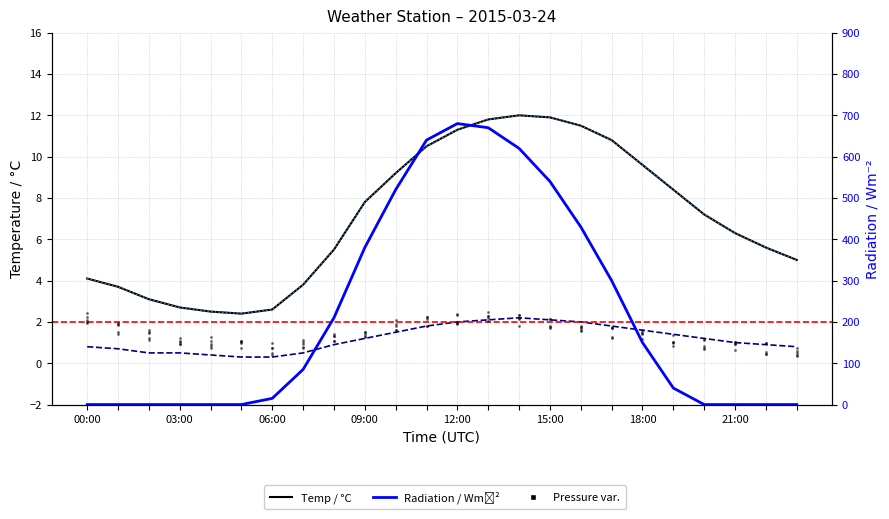

At how many categories does at least one series exceed 589?

4